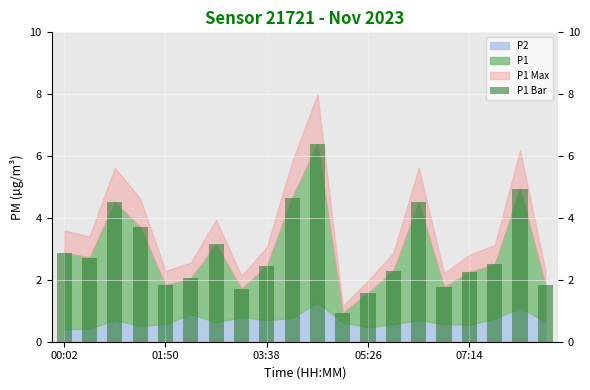

What is the minimum value shown in the chart?

0.9